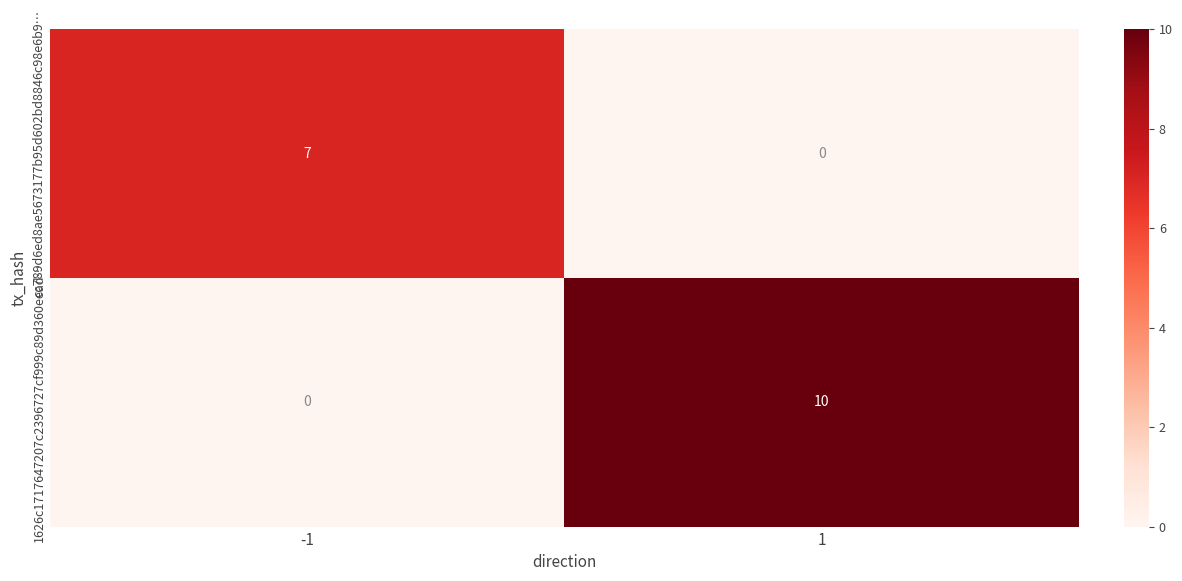

Reading left to right, list all the values displayed in this chart.

cc789d6ed8ae5673177b95d602bd8846c98e6b9…: 7	0
1626c1717647207c2396727cf999c89d360eead…: 0	10